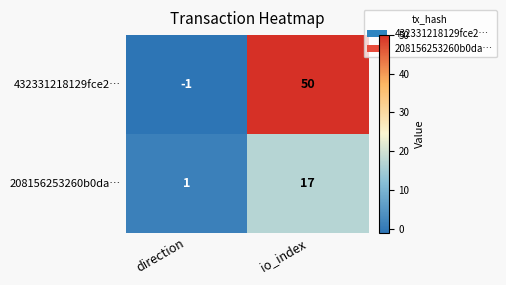

What is the difference between the 208156253260b0da… values at io_index and direction?

16